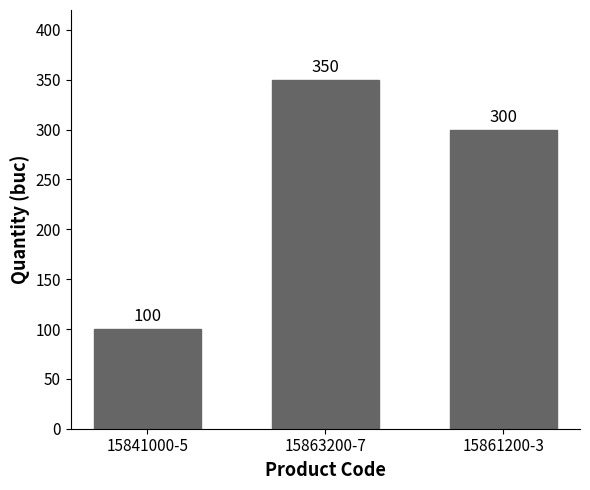

Approximately how many times larger is the value at 15841000-5 compared to 15861200-3?

0.3